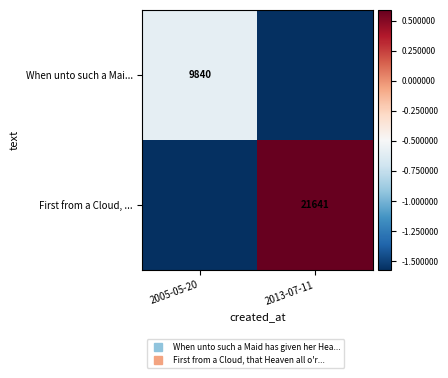

At how many categories does at least one series exceed 4352?

1